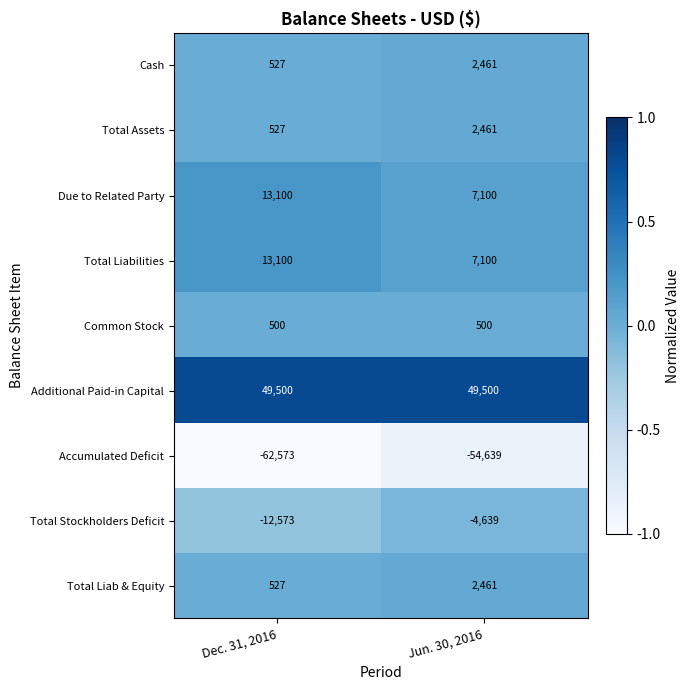

What is the spread (max minus min) of values at Jun. 30, 2016?

104139